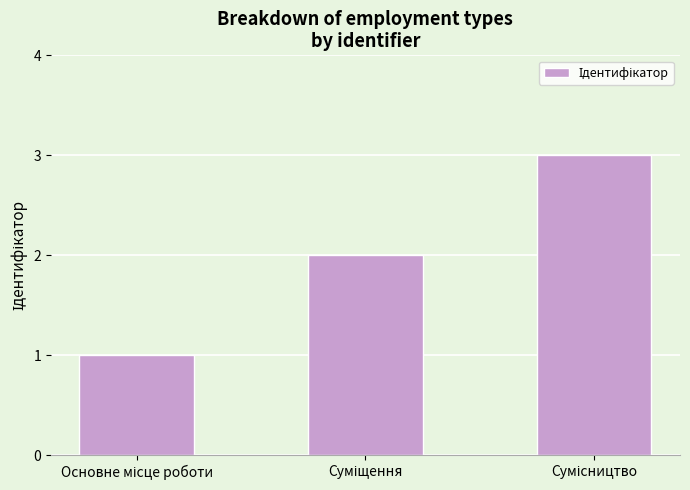

What is the sum of all values?

6